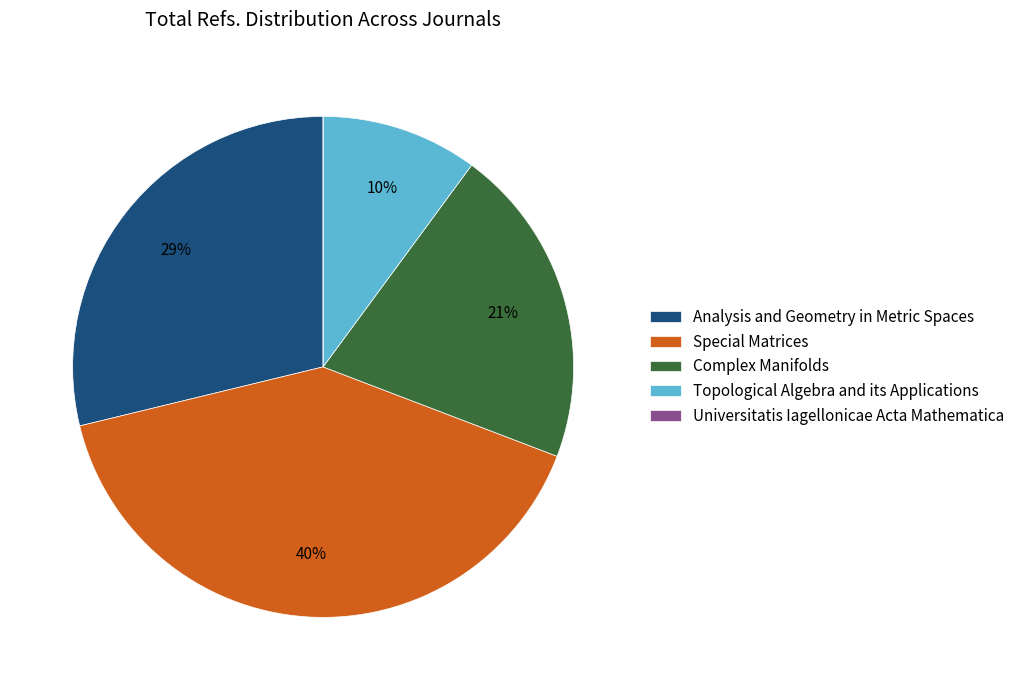

What is the largest slice in the pie chart?

Special Matrices